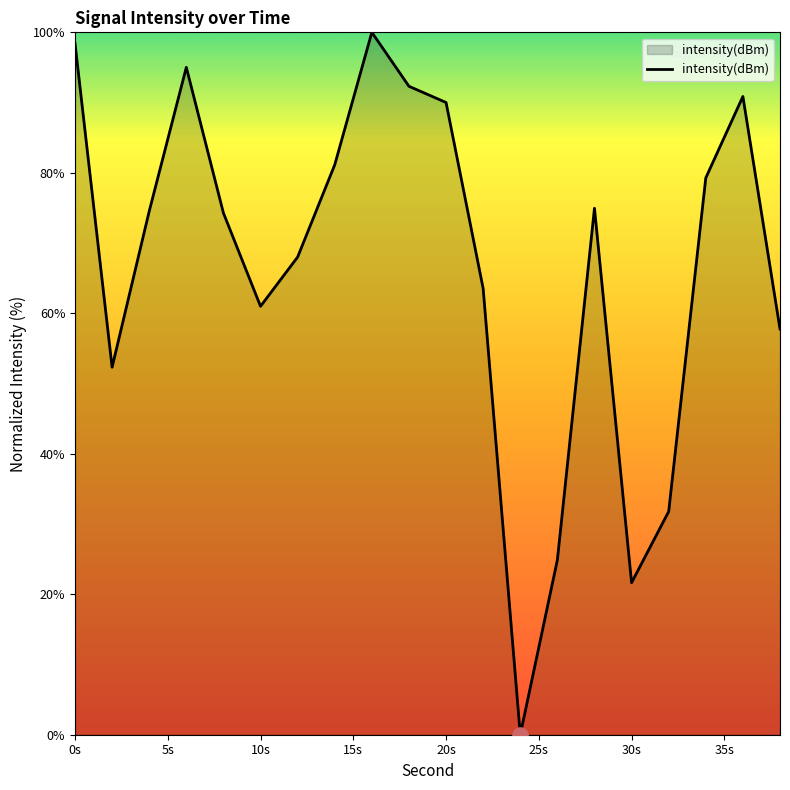

What is the maximum value shown in the chart?

100.0